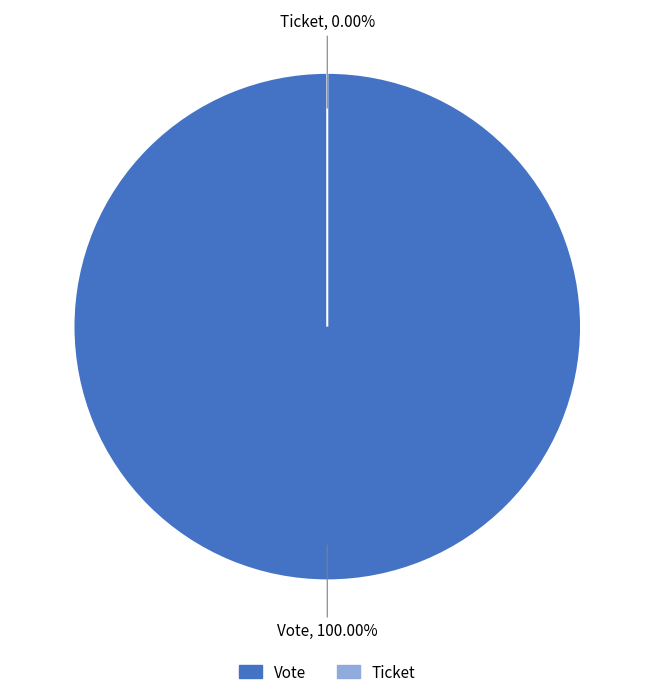

What is the largest slice in the pie chart?

Vote